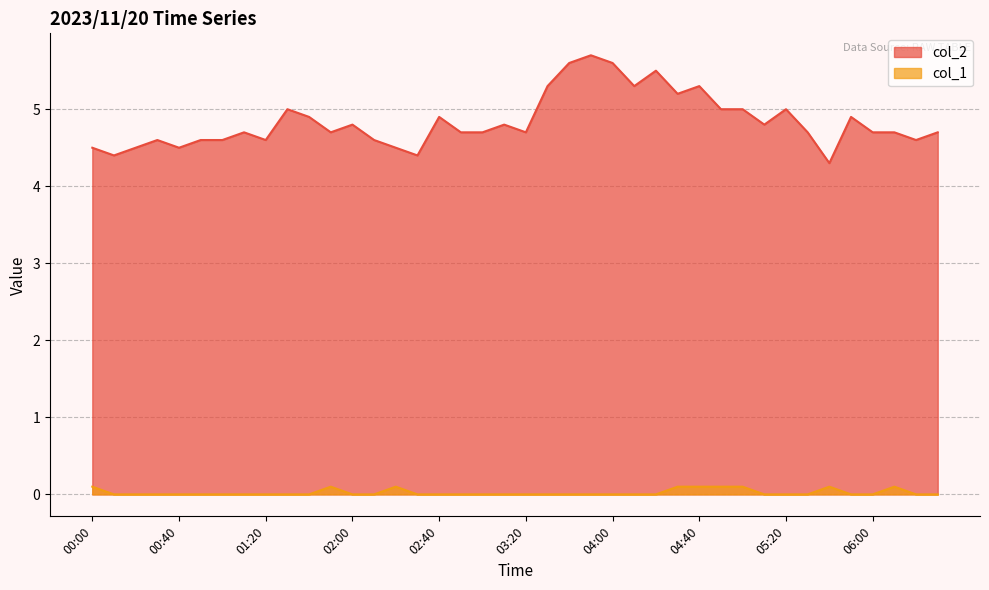

List the series in order of their overall mean, lowest first.

col_1, col_2